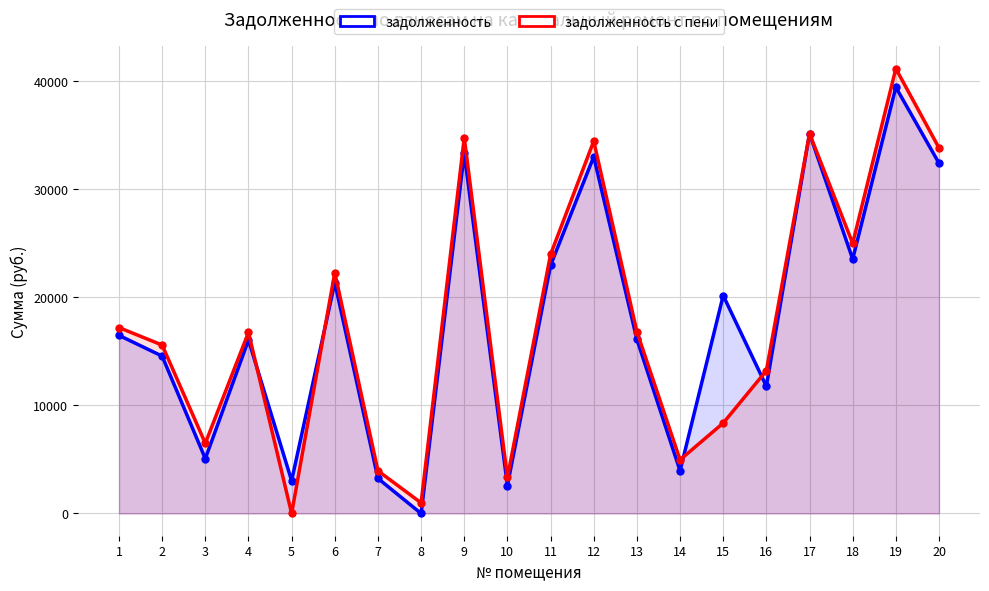

At which label is задолженность closest to 19704?

15